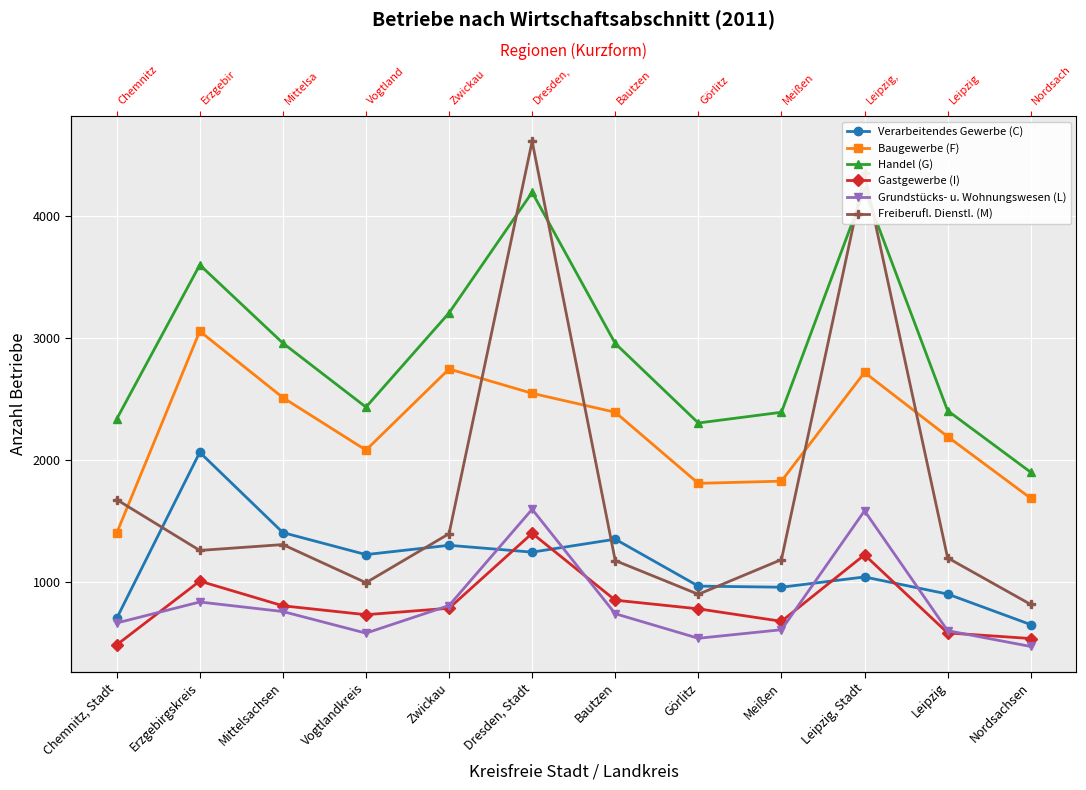

Reading left to right, list all the values displayed in this chart.

Verarbeitendes Gewerbe (C): 706	2065	1408	1228	1304	1248	1354	970	961	1045	905	655
Baugewerbe (F): 1404	3056	2513	2083	2747	2548	2393	1811	1829	2719	2194	1689
Handel (G): 2337	3599	2959	2435	3206	4193	2956	2305	2393	4215	2406	1902
Gastgewerbe (I): 489	1011	809	736	789	1402	855	784	682	1226	587	541
Grundstücks- u. Wohnungswesen (L): 668	840	762	585	811	1599	744	543	613	1586	605	476
Freiberufl. Dienstl. (M): 1678	1262	1310	998	1399	4610	1179	903	1187	4348	1201	820